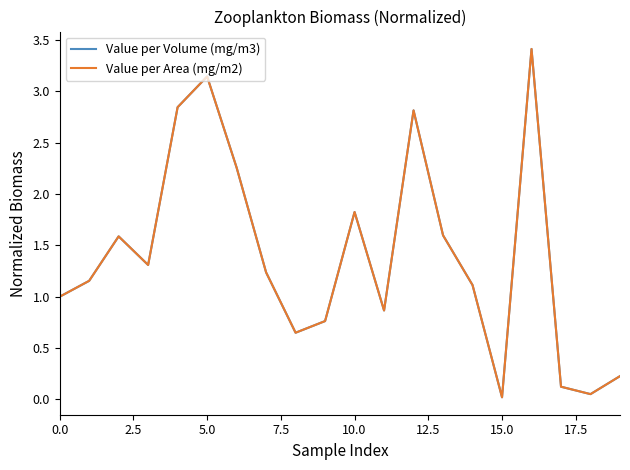

What is the difference between the maximum and minimum values in the Value per Area (mg/m2) series?

3.4